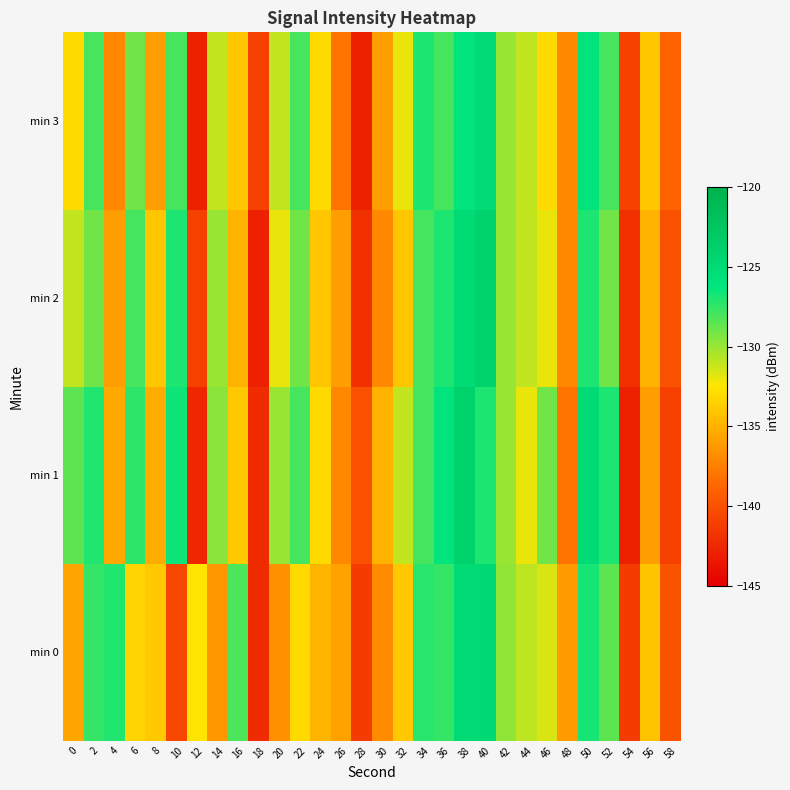

List the series in order of their peak value, lowest first.

min 3, min 0, min 1, min 2